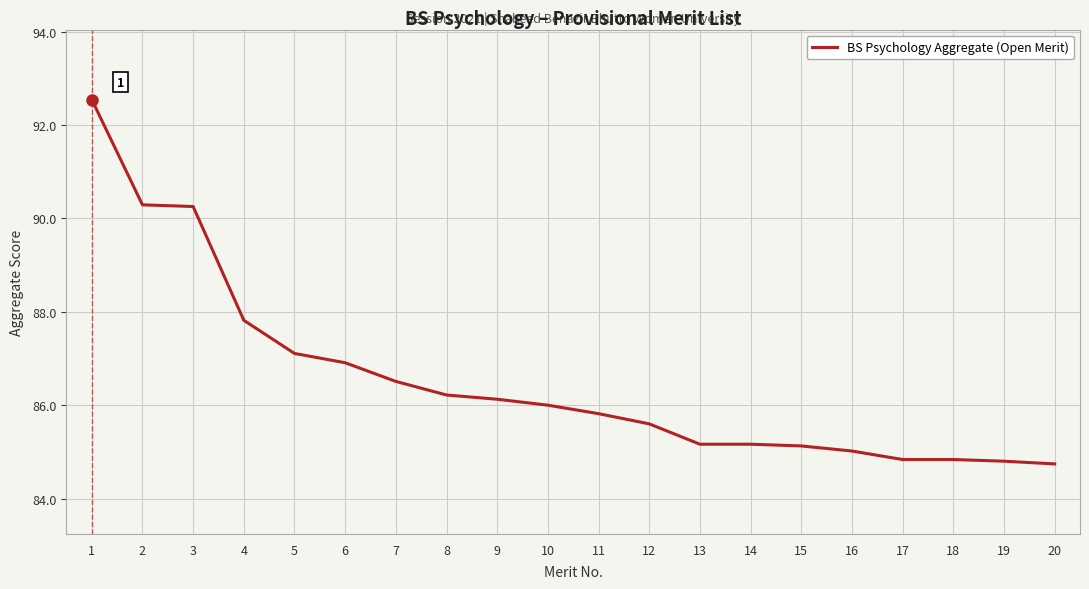

What is the maximum value shown in the chart?

92.5